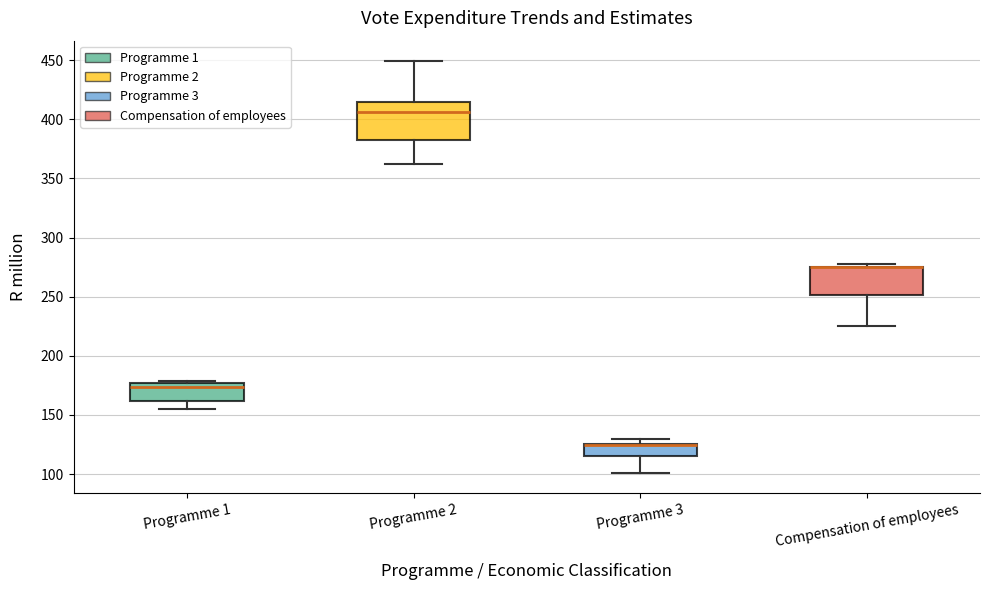

Reading left to right, read every box against the y-axis: the position of its median line, the range the box covers, and the ends of its whiskers. The values are not printed on the chart, so give them approximately, as read against the axis.

Programme 1: median 175 (just below the box's upper edge), box 160 to 175, whiskers 155 to 180
Programme 2: median 405, box 385 to 415, whiskers 360 to 450
Programme 3: median 125 (drawn on the box's upper edge), box 115 to 125, whiskers 100 to 130
Compensation of employees: median 275 (drawn on the box's upper edge), box 250 to 275, whiskers 225 to 280